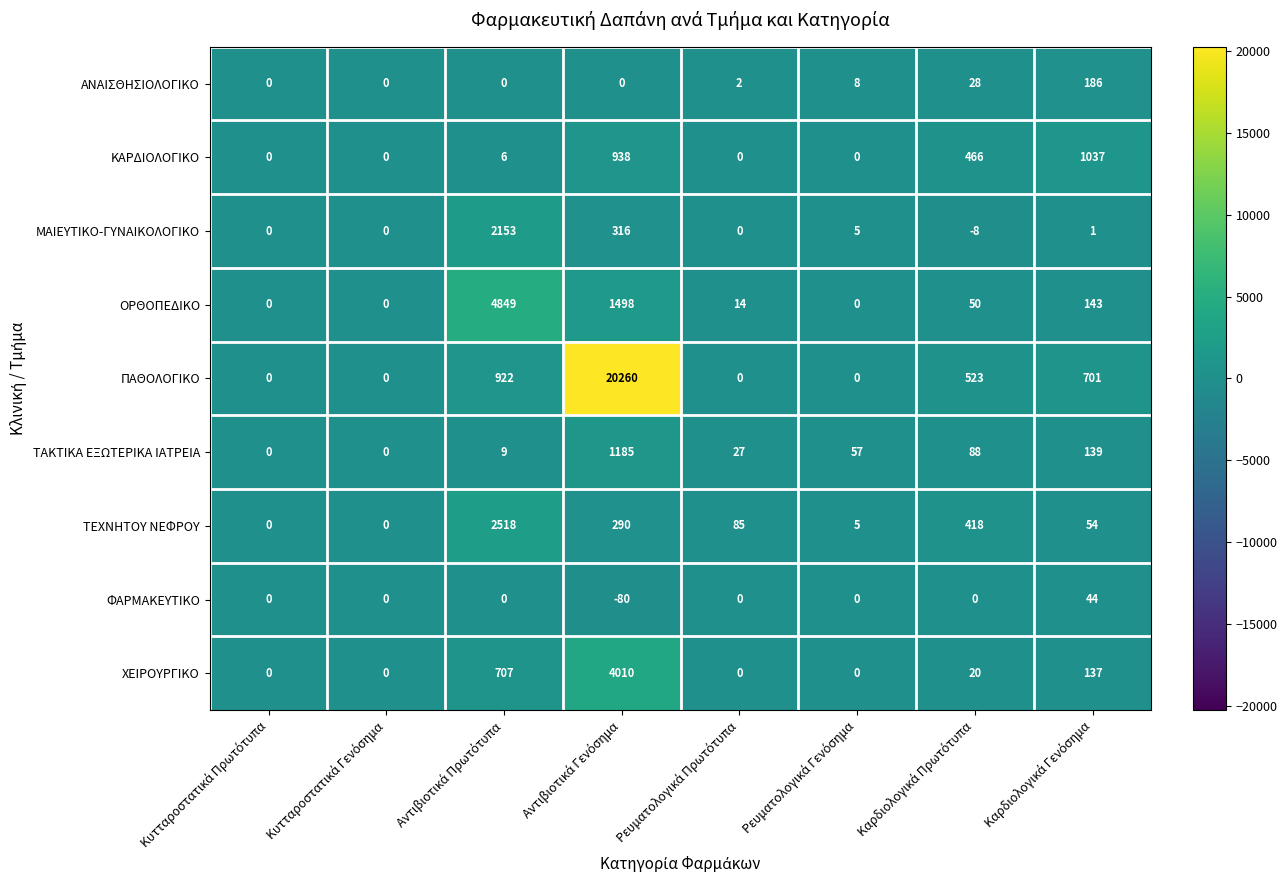

What is the average value of the ΜΑΙΕΥΤΙΚΟ-ΓΥΝΑΙΚΟΛΟΓΙΚΟ series?

308